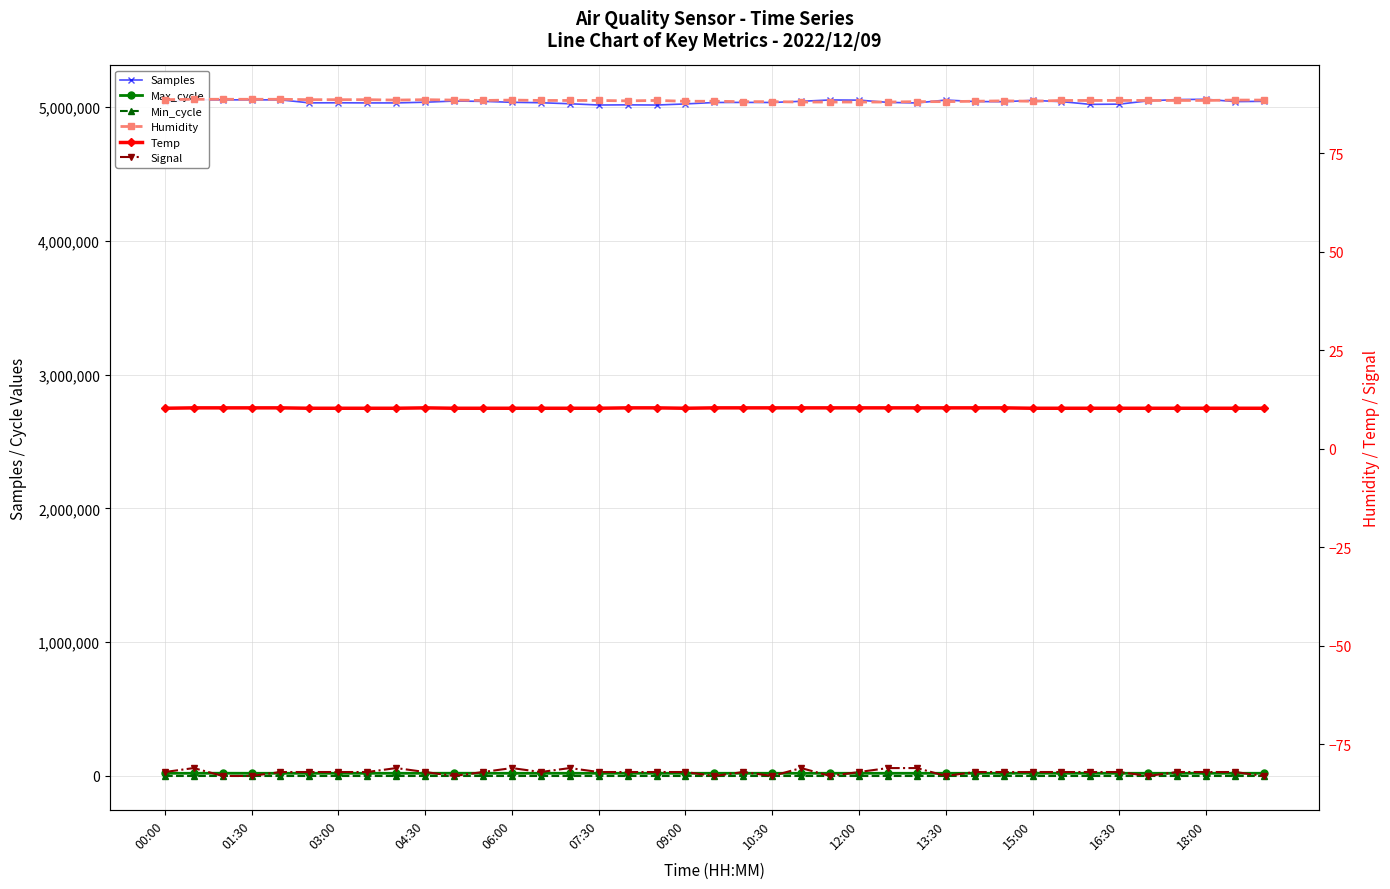

What is the highest value of the Samples series?

5059892.0